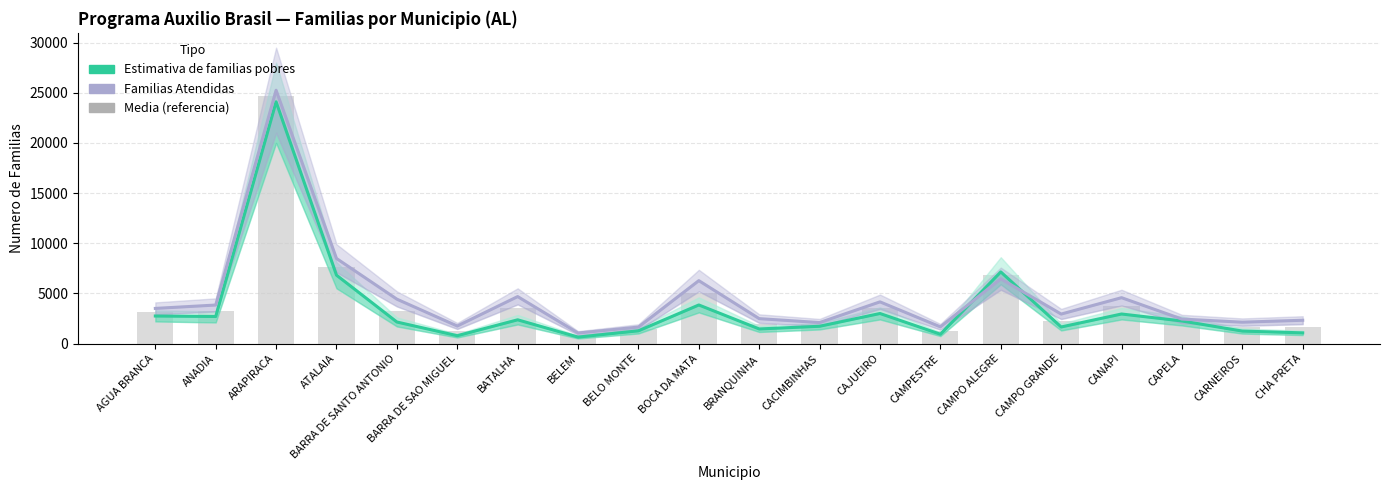

What is the sum of the Media (referencia) values at CAMPESTRE and ATALAIA?

8940.5